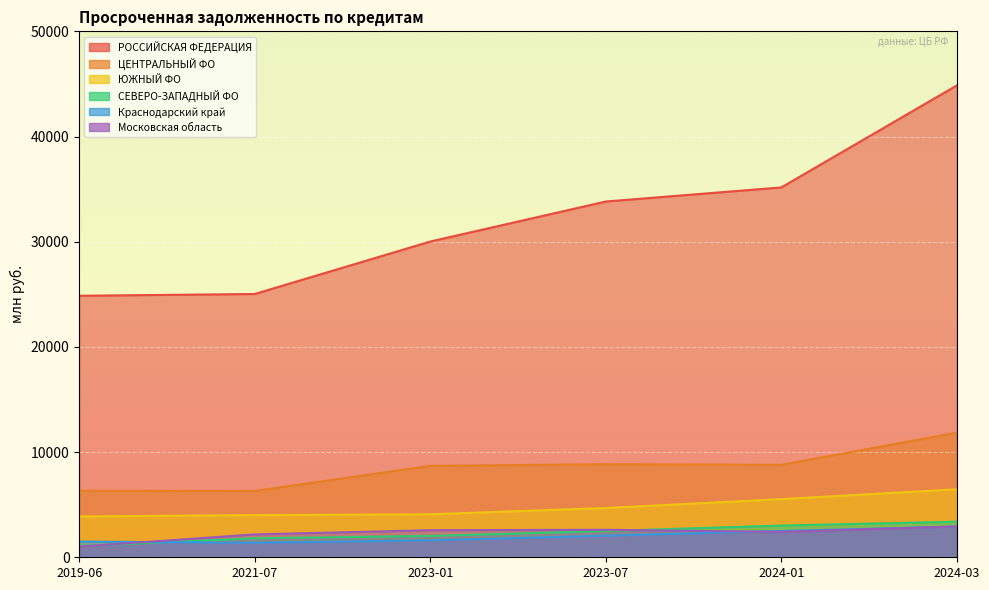

Reading right to left, extract all data points from this chart.

РОССИЙСКАЯ ФЕДЕРАЦИЯ: 2024-03=44858	2024-01=35160	2023-07=33822	2023-01=30016	2021-07=25030	2019-06=24861
ЦЕНТРАЛЬНЫЙ ФО: 2024-03=11843	2024-01=8789	2023-07=8845	2023-01=8692	2021-07=6305	2019-06=6328
ЮЖНЫЙ ФО: 2024-03=6464	2024-01=5528	2023-07=4685	2023-01=4090	2021-07=4010	2019-06=3883
СЕВЕРО-ЗАПАДНЫЙ ФО: 2024-03=3384	2024-01=3017	2023-07=2497	2023-01=2027	2021-07=1802	2019-06=1078
Краснодарский край: 2024-03=2923	2024-01=2501	2023-07=2056	2023-01=1611	2021-07=1380	2019-06=1494
Московская область: 2024-03=2927	2024-01=2417	2023-07=2614	2023-01=2575	2021-07=2174	2019-06=1016